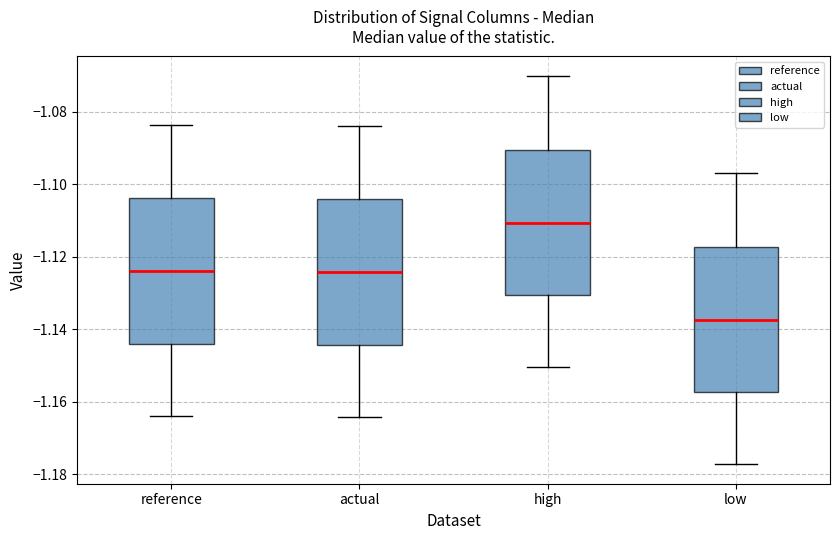

Reading left to right, transcribe this box plot: for each box, give where its median line is, the range the box spans, and where its two whiskers end, as read against the y-axis. The values are not printed on the chart, so give them approximately, as read against the axis.

reference: median -1.124, box -1.144 to -1.104, whiskers -1.164 to -1.084
actual: median -1.124, box -1.144 to -1.104, whiskers -1.164 to -1.084
high: median -1.110, box -1.130 to -1.090, whiskers -1.150 to -1.070
low: median -1.138, box -1.158 to -1.118, whiskers -1.178 to -1.096